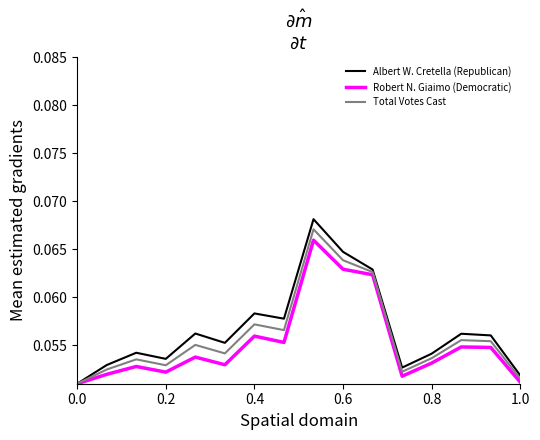

Which series has the largest range (max minus min)?

Albert W. Cretella (Republican)